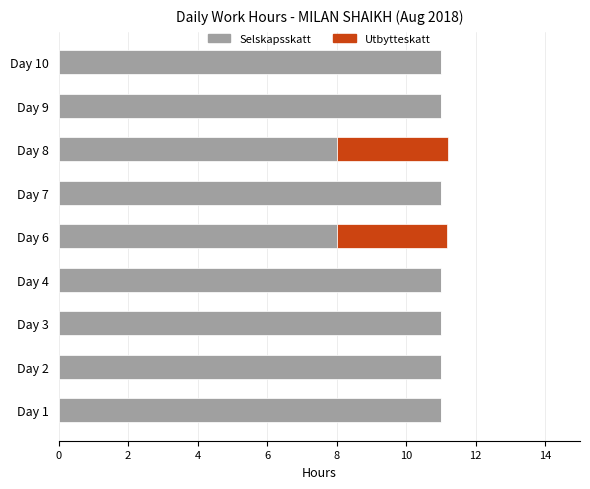

What are all the series names shown in the legend?

Selskapsskatt, Utbytteskatt